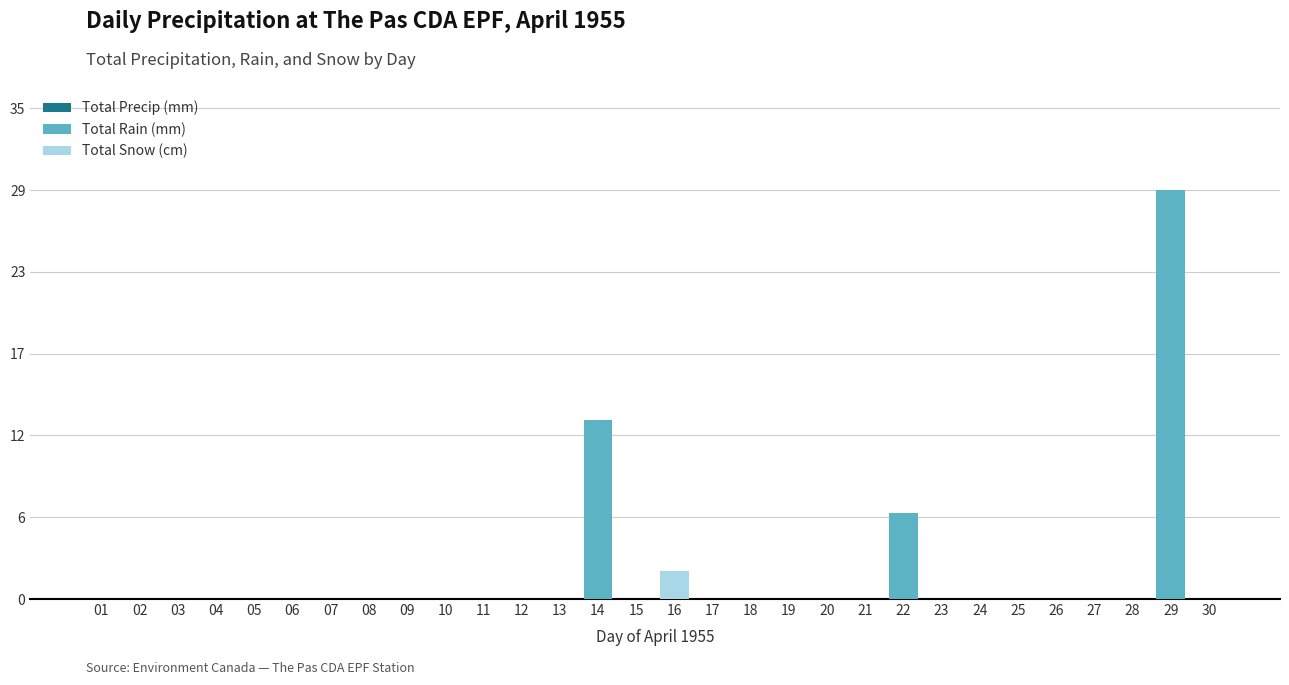

Are the bars grouped side by side (vs. stacked)?

Yes